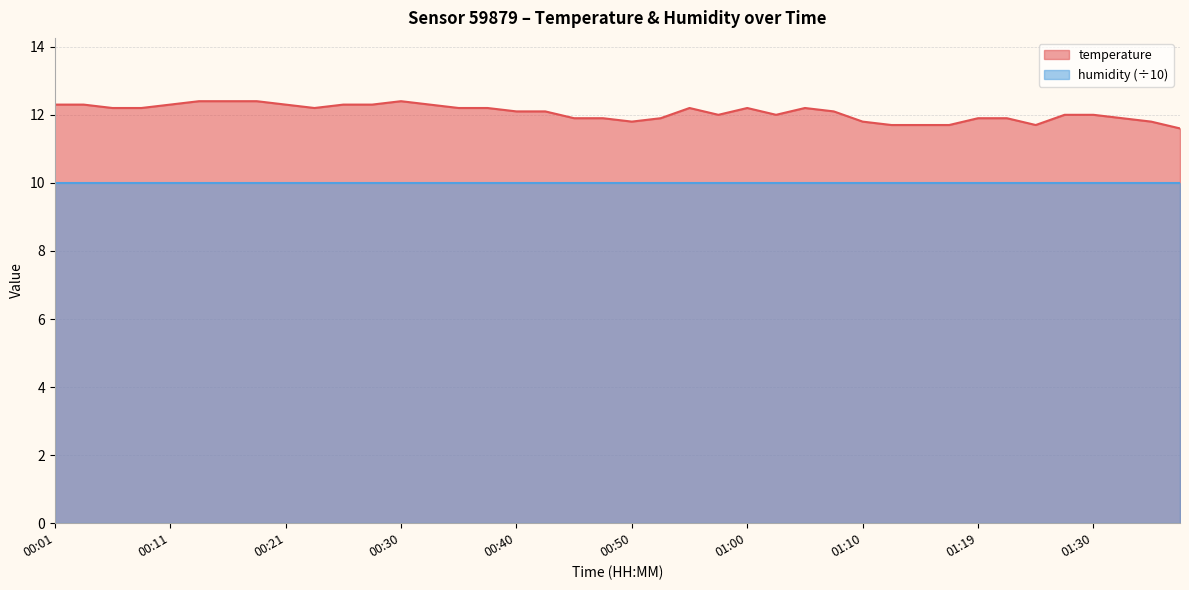

What is the sum of all values?

482.8